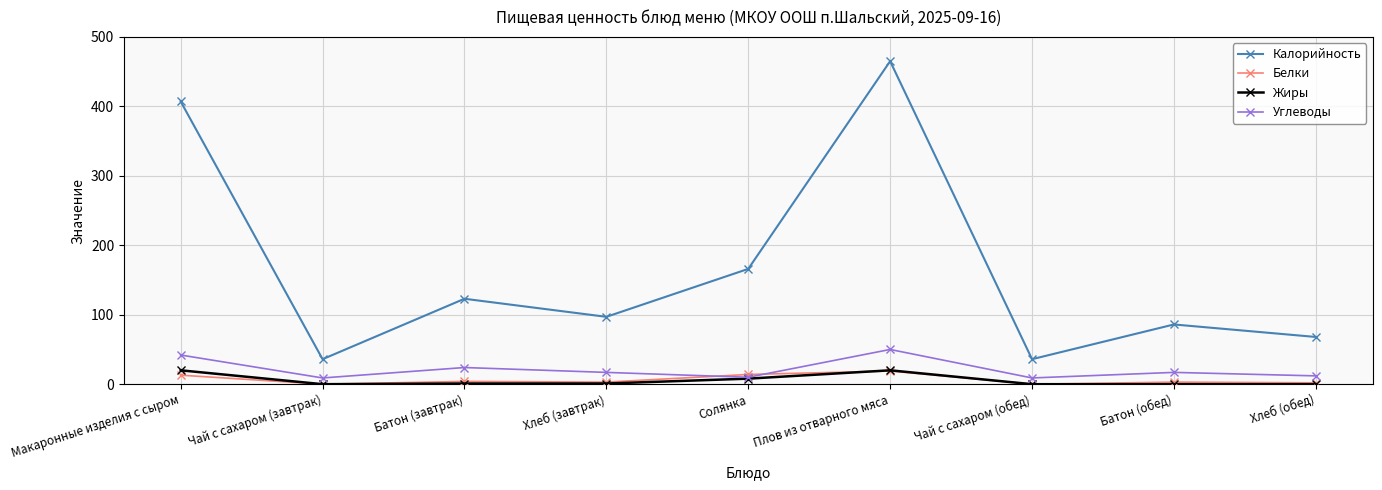

What is the average value of the Белки series?

6